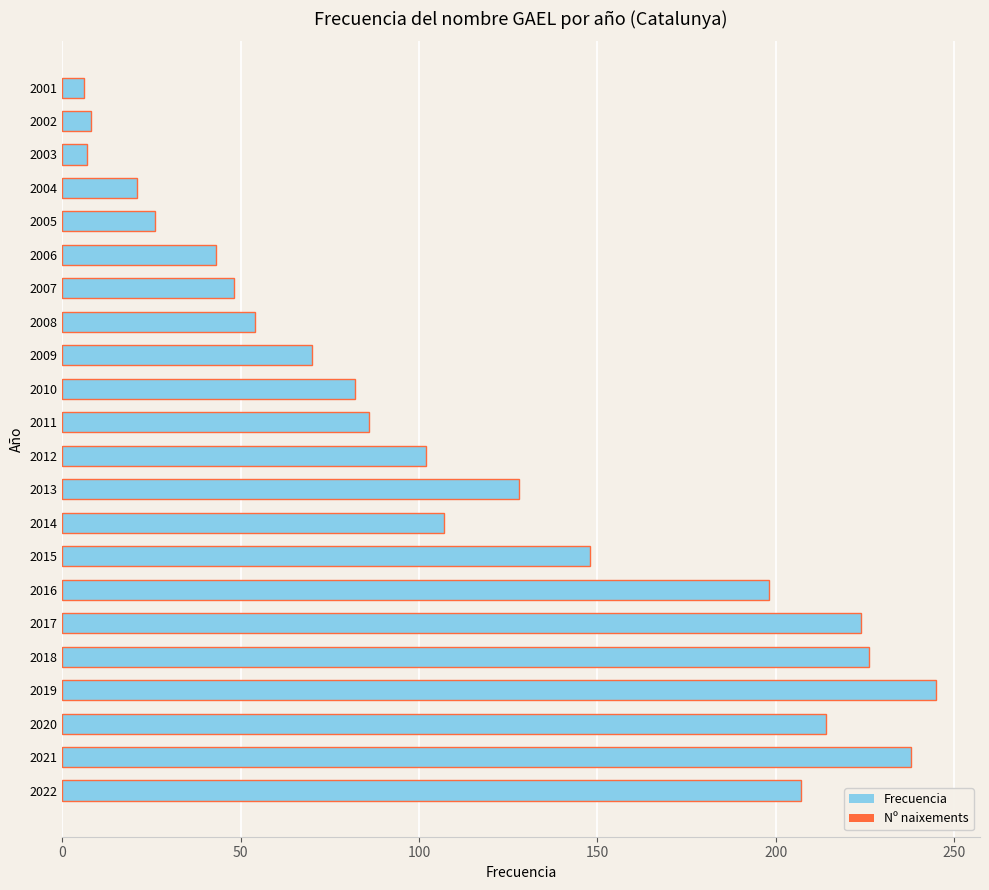

Are the bars grouped side by side (vs. stacked)?

No